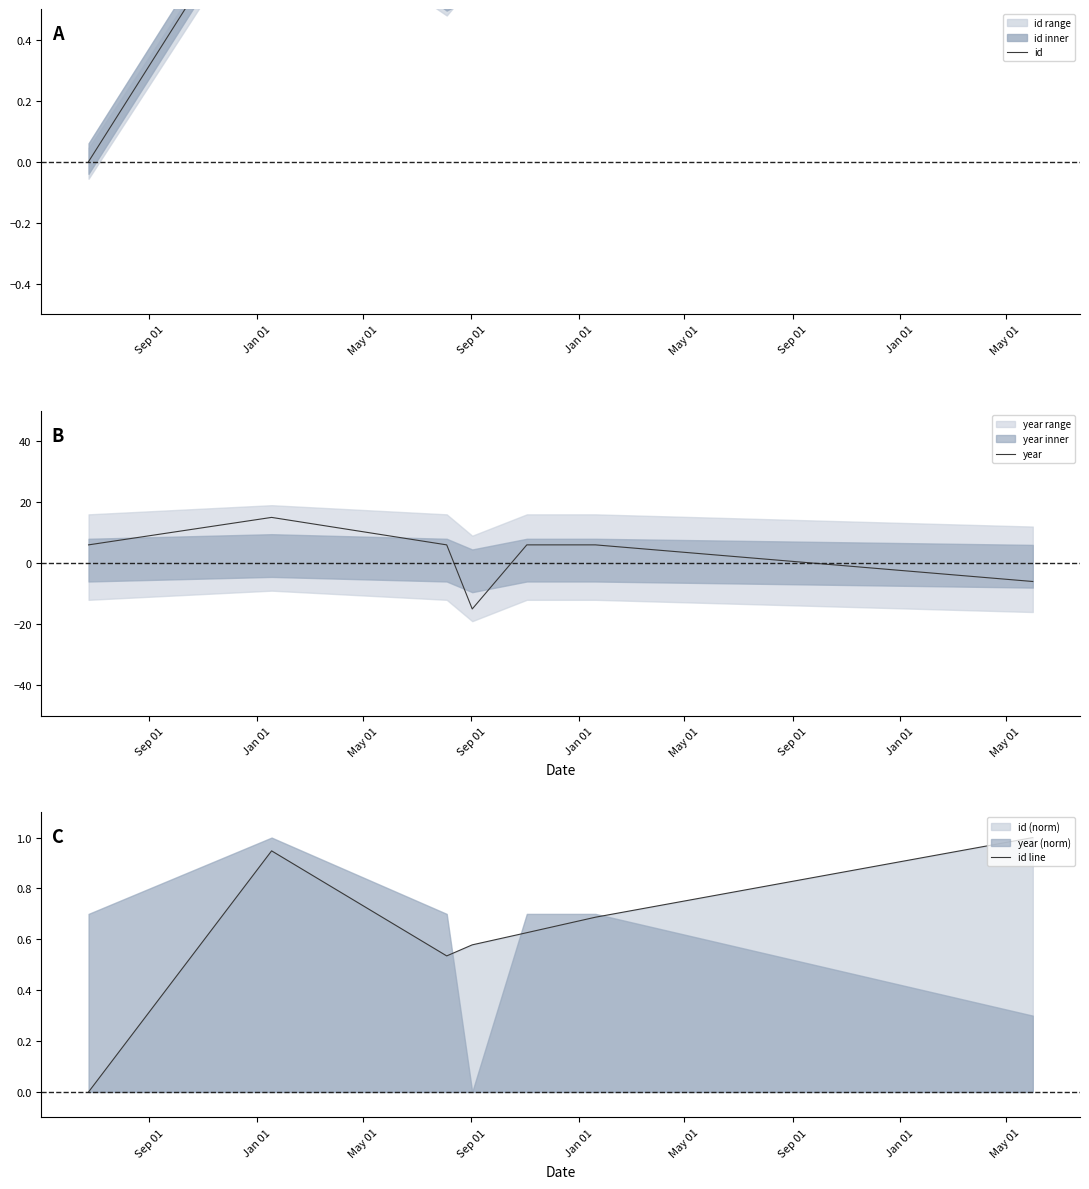

What is the minimum value for year?

-15